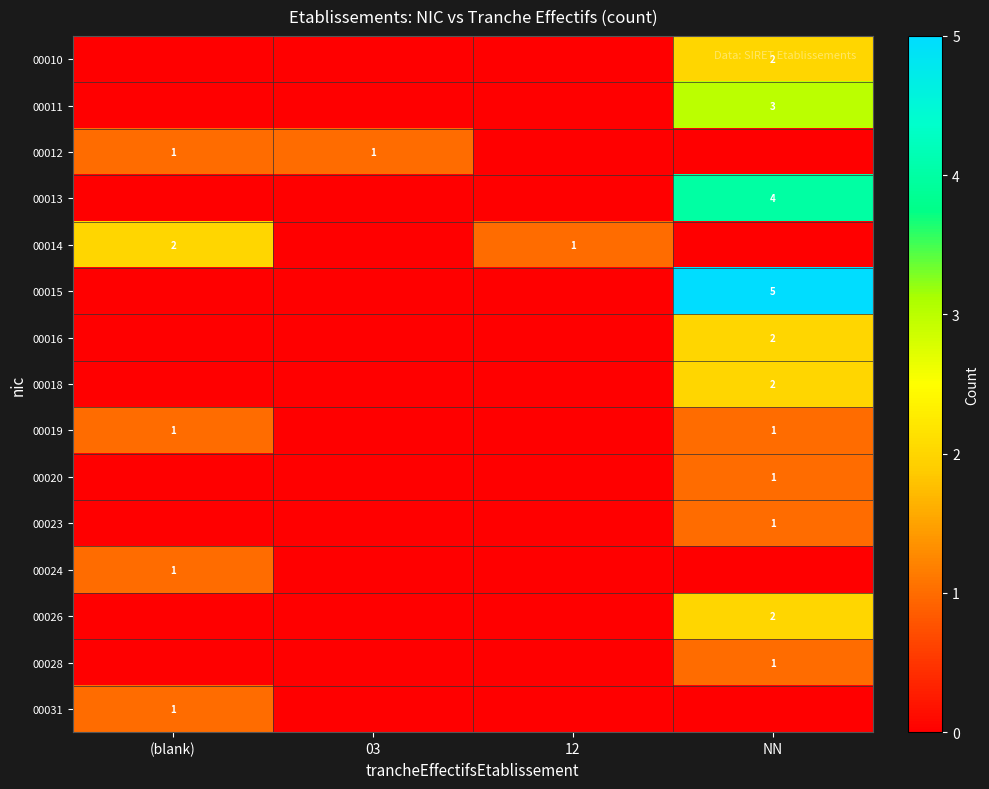

What is the difference between the maximum and minimum values in the 00014 series?

2